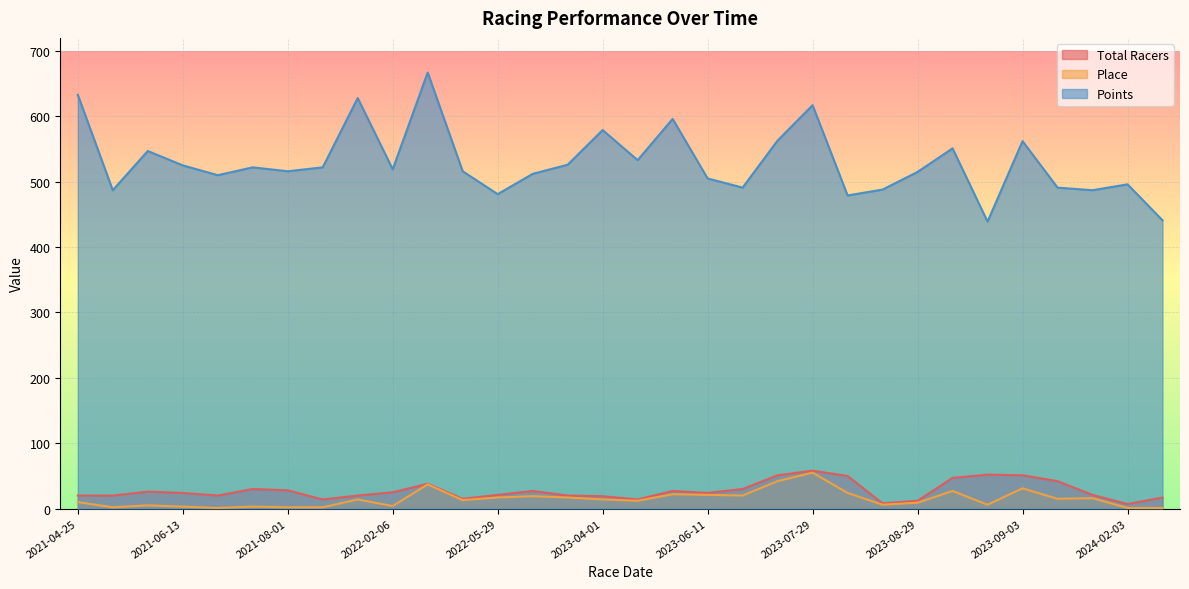

Between 2023-09-01 and 2023-08-06, which is larger?

2023-09-01